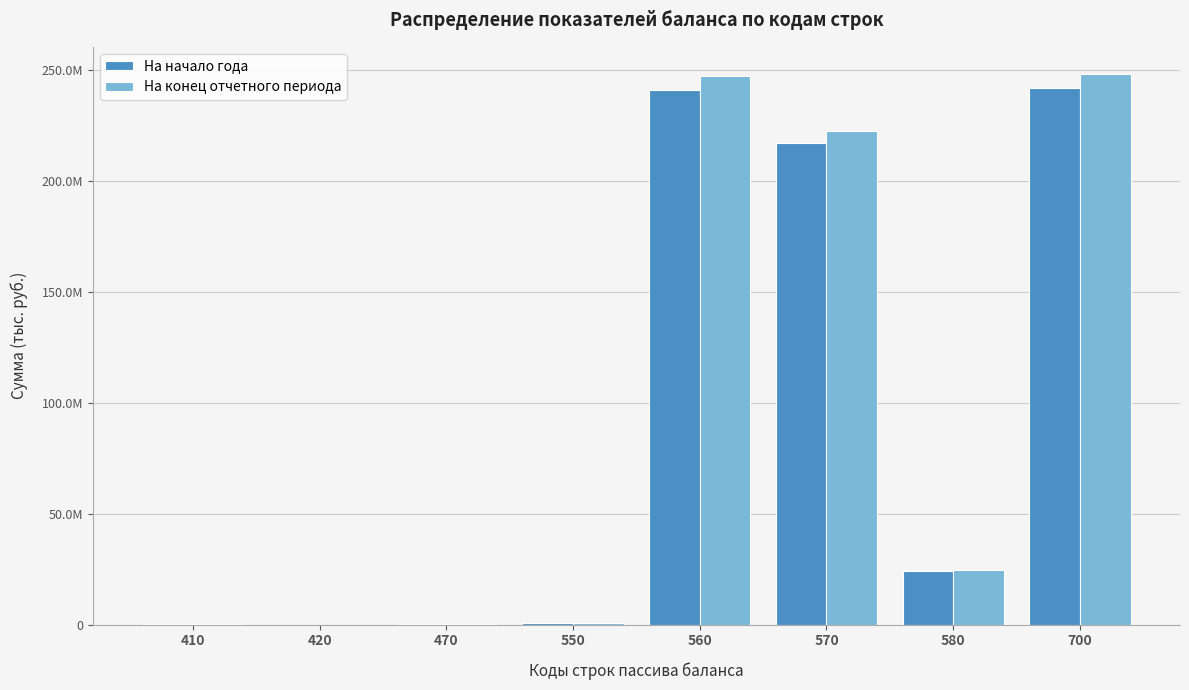

Are the bars horizontal?

No